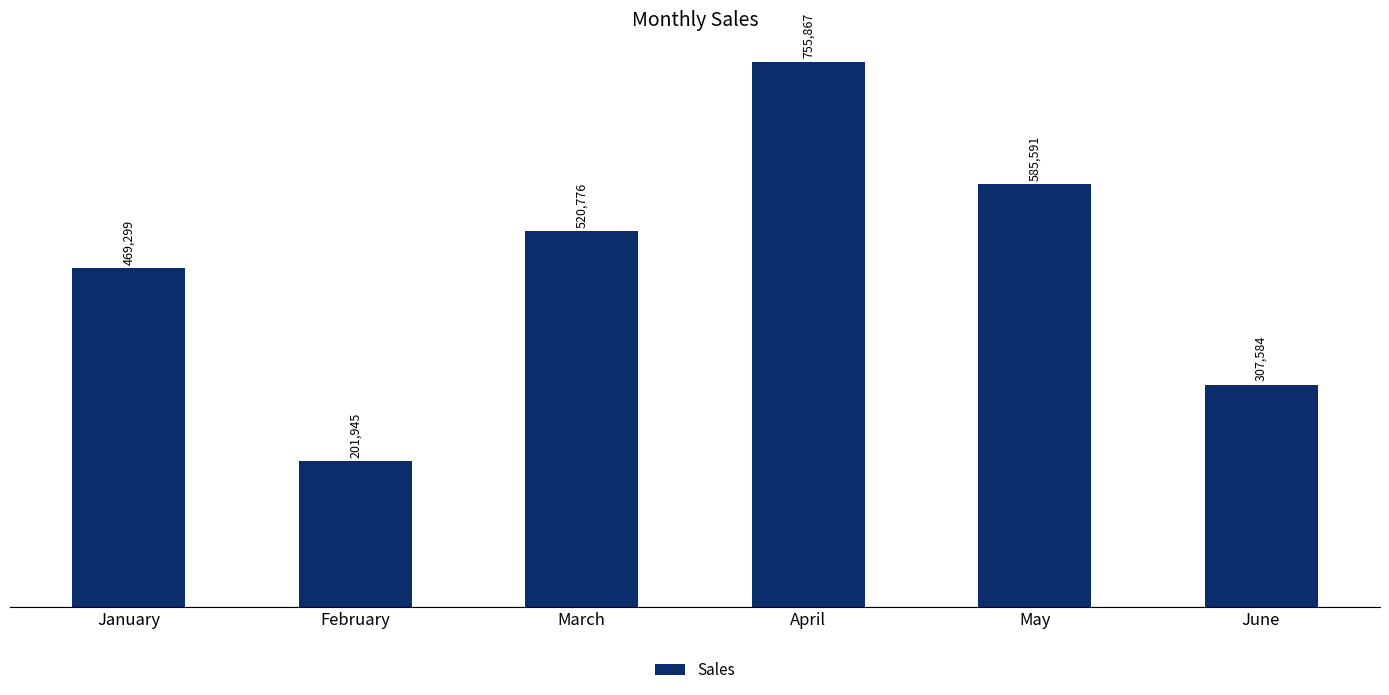

Does the chart contain stacked bars?

No